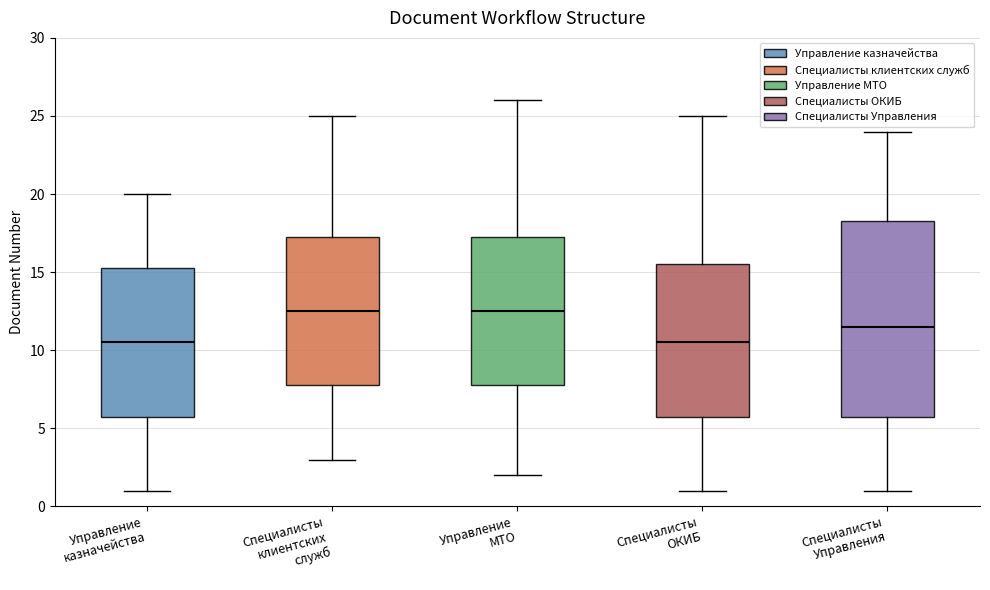

Where does the upper whisker of the box for Специалисты ОКИБ end on the y-axis? The values are not printed on the chart, so give them approximately, as read against the axis.

25.0